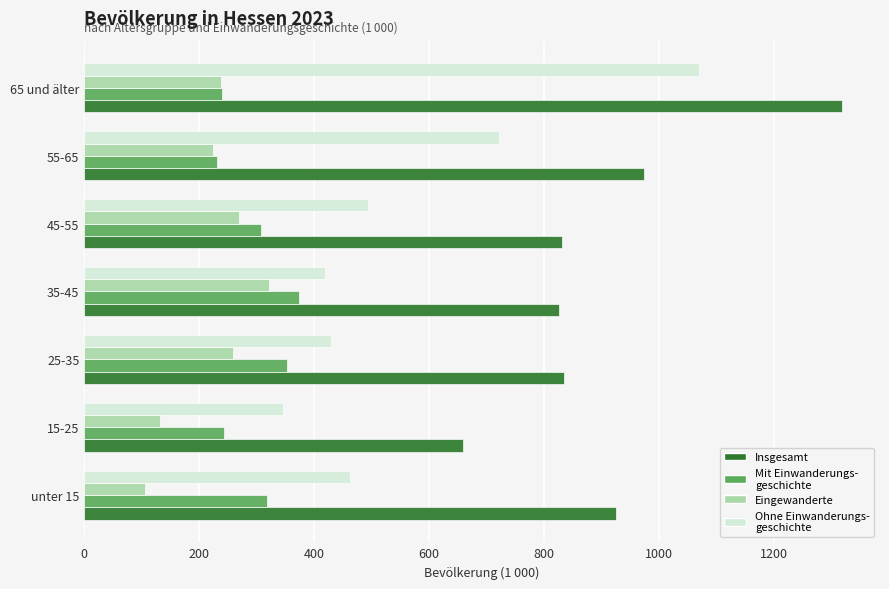

What is the smallest value displayed?

106